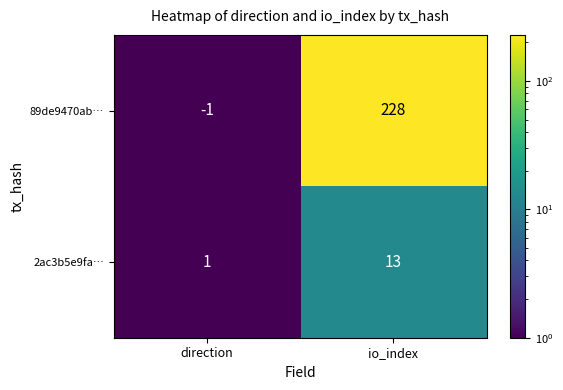

True or false: 2ac3b5e9fa… has a value of 7 at io_index.

False